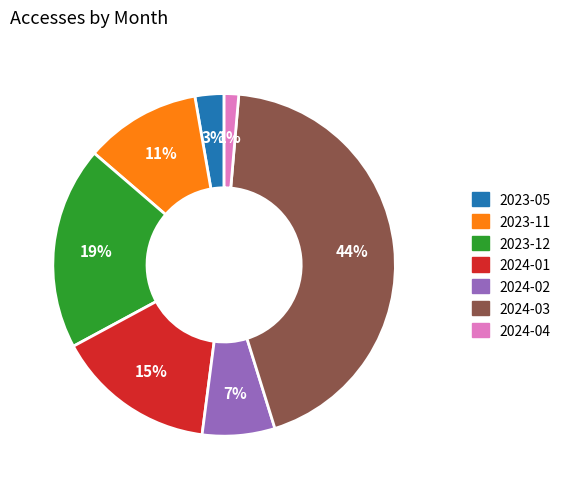

Does 2023-05 represent more than half of the total?

No